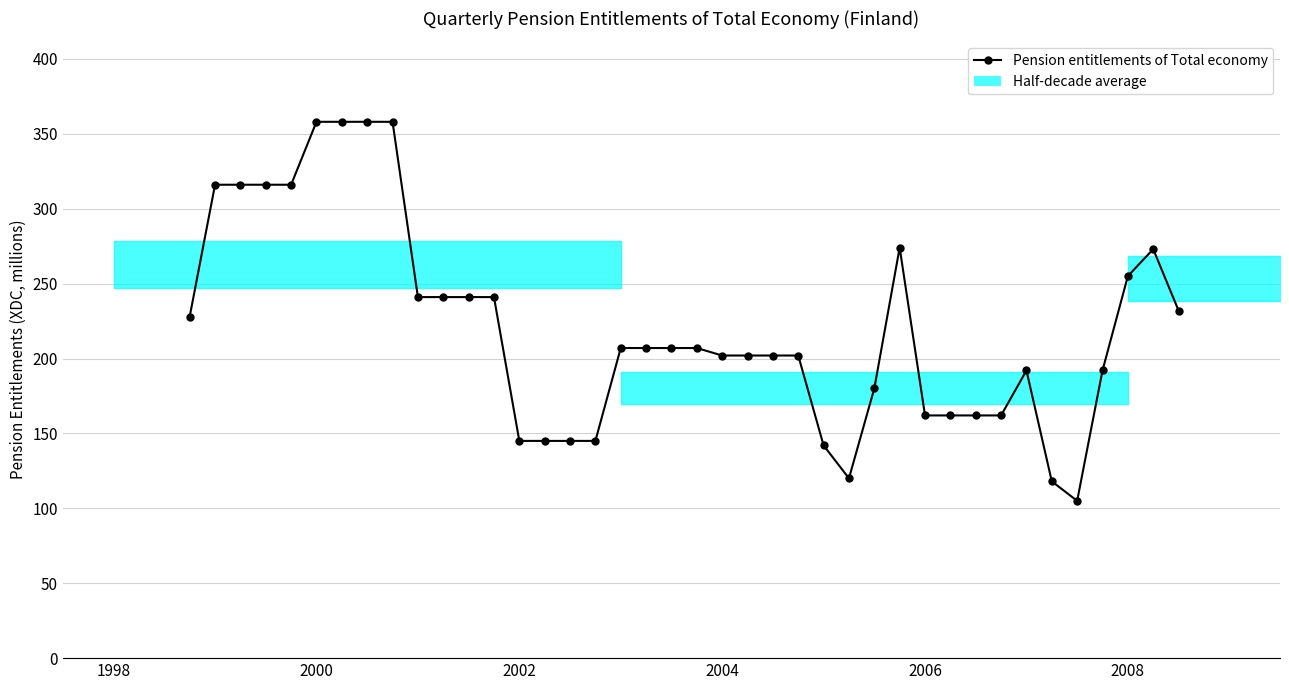

True or false: the data has more than 2 interior local peaks.

True